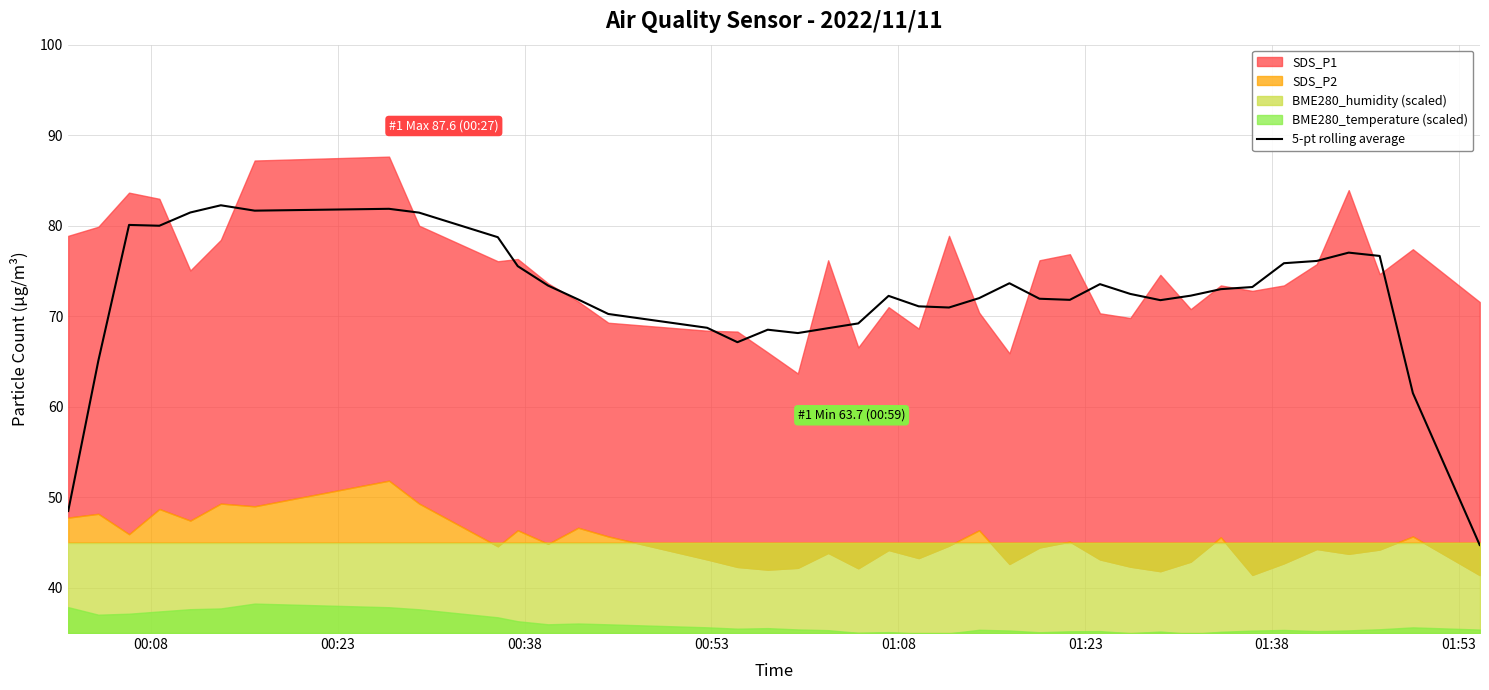

What is the highest value of the 5-pt rolling average series?

82.3